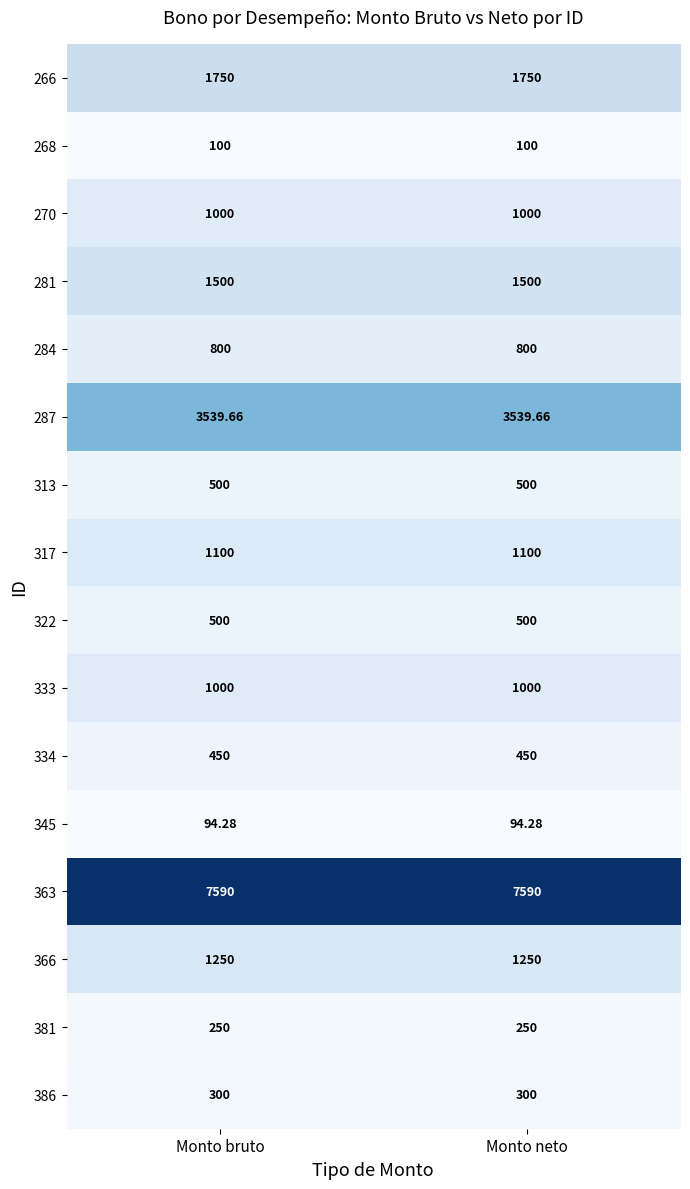

Is the value of 345 at Monto neto greater than the value of 381 at Monto bruto?

No